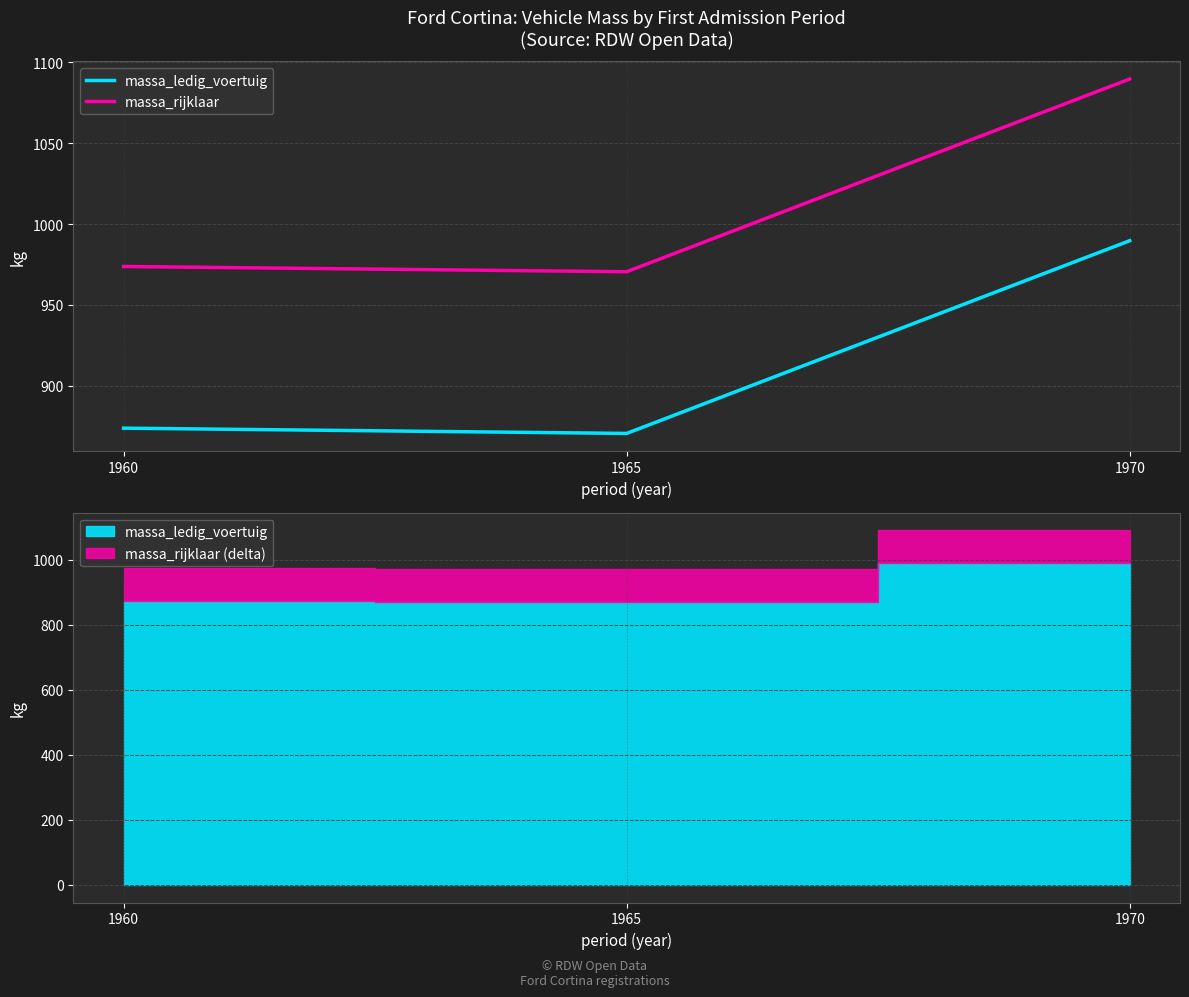

Which series has the largest range (max minus min)?

massa_ledig_voertuig